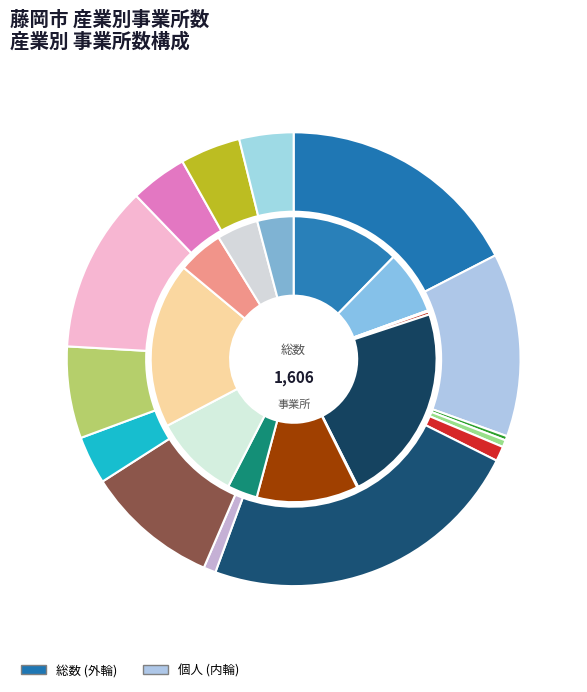

How many segments does this pie chart have?

14